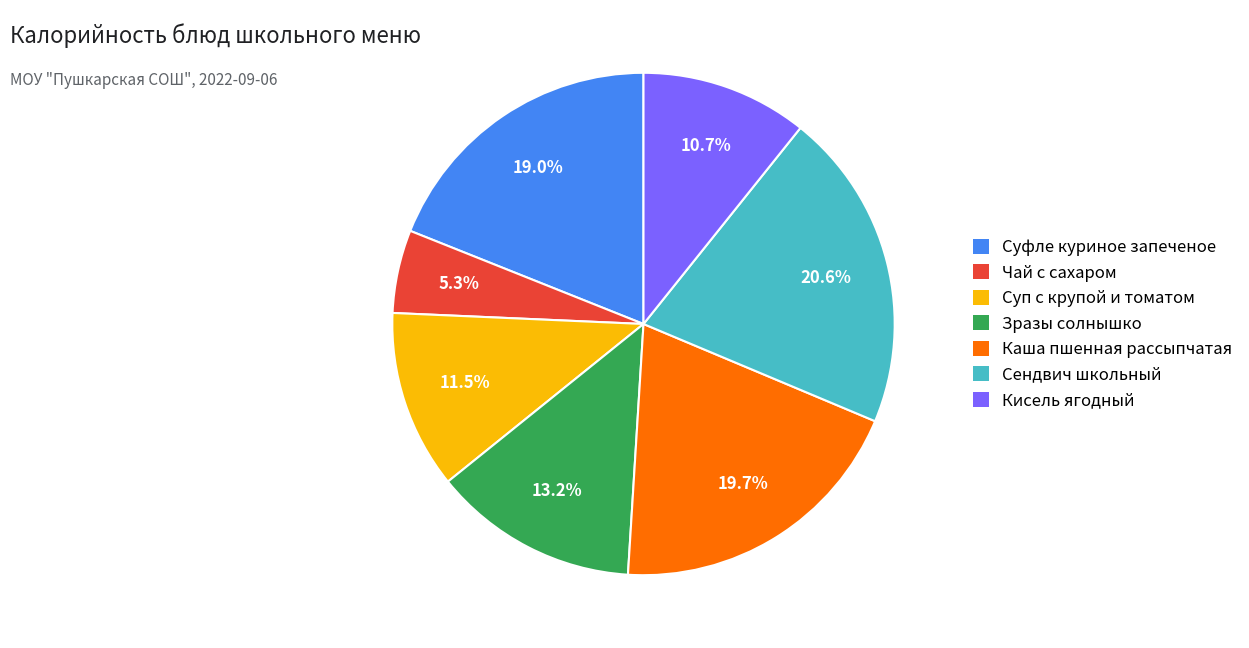

Approximately how many times larger is the value at Каша пшенная рассыпчатая compared to Чай с сахаром?

3.7